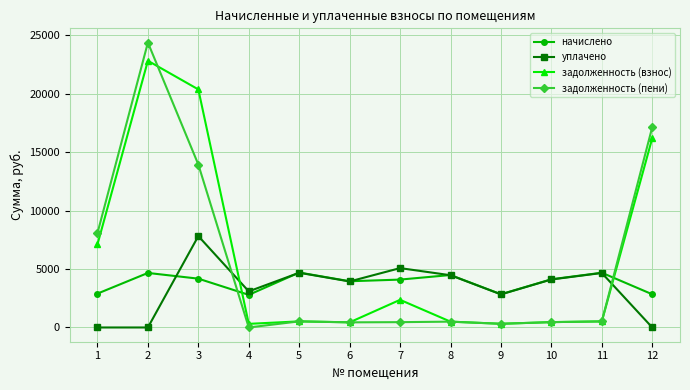

At which category does the chart reach its peak across all series?

2